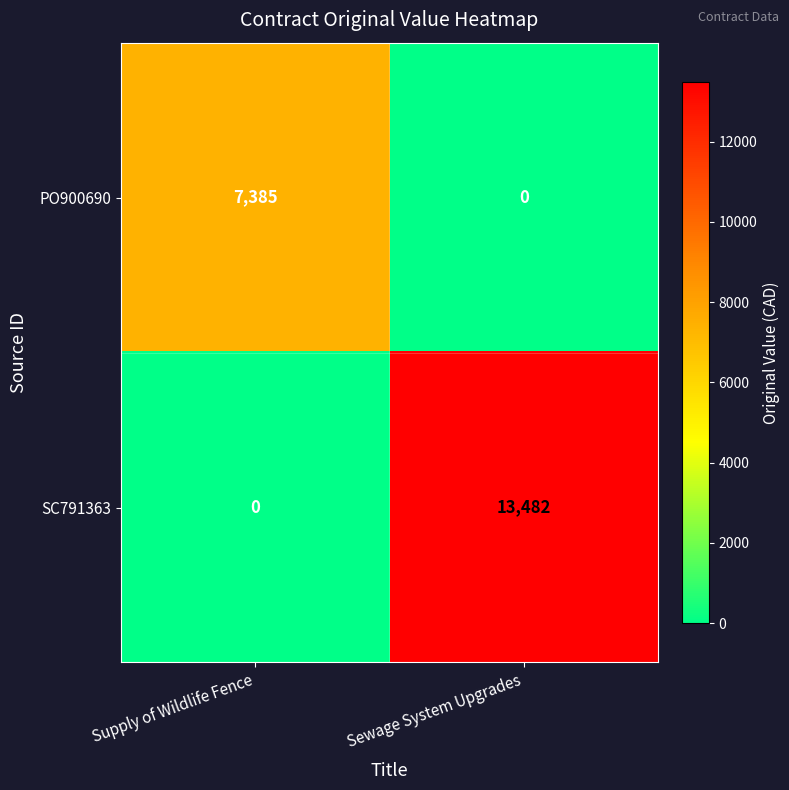

What is the difference between the highest and lowest values at Supply of Wildlife Fence?

7385